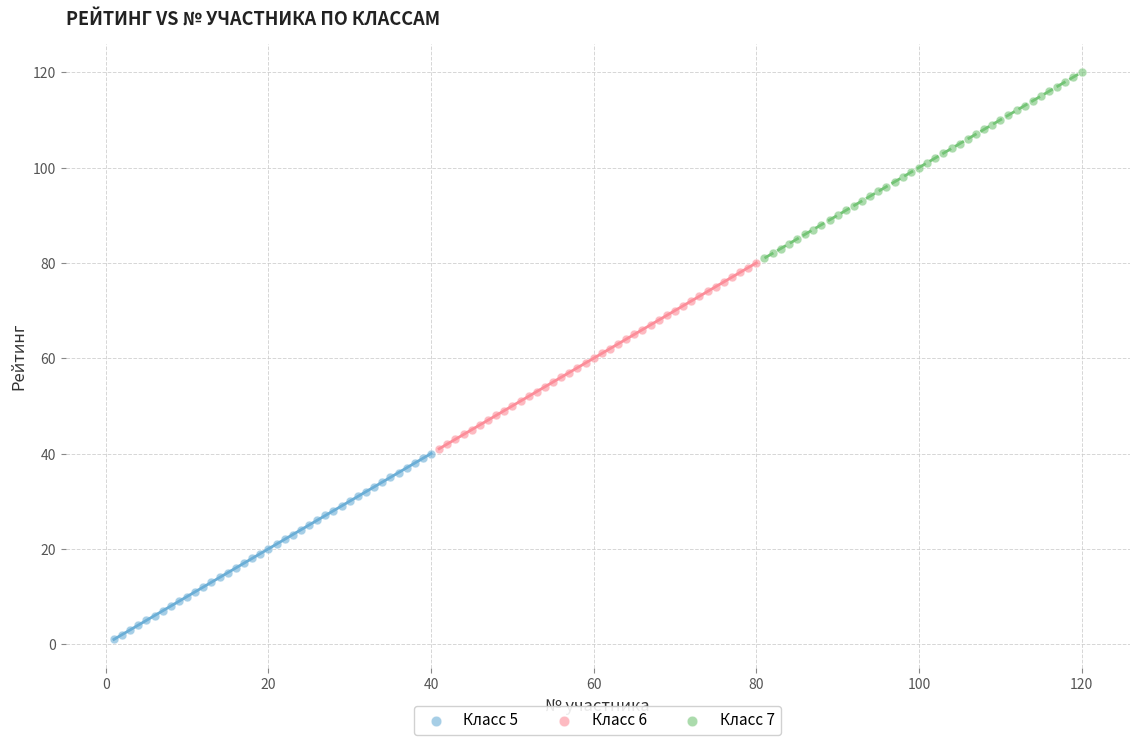

Which series reaches the maximum Y coordinate?

Класс 7